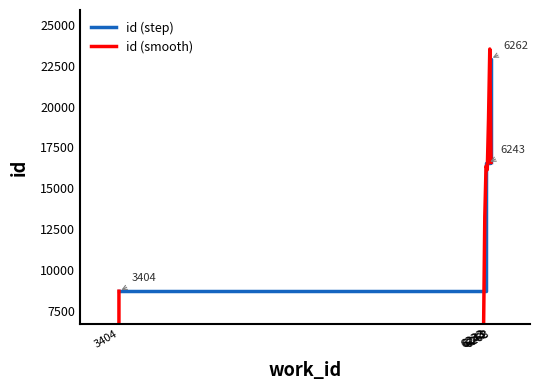

Reading left to right, transcribe all the data shown in this chart.

8692	16515	16516	16541	22910	16576